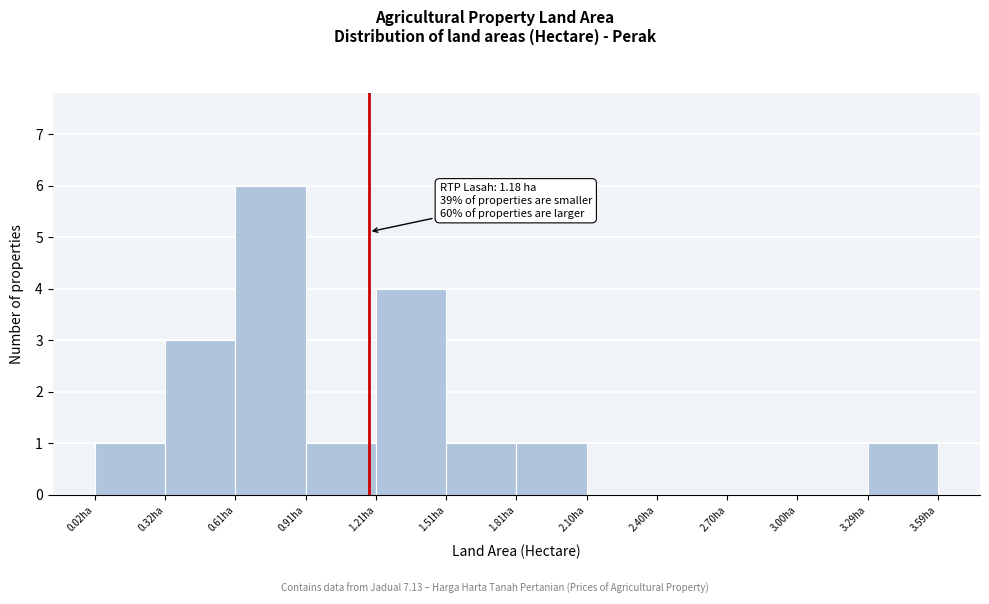

Which range on the x-axis has the tallest bar?

0.6 to 0.9